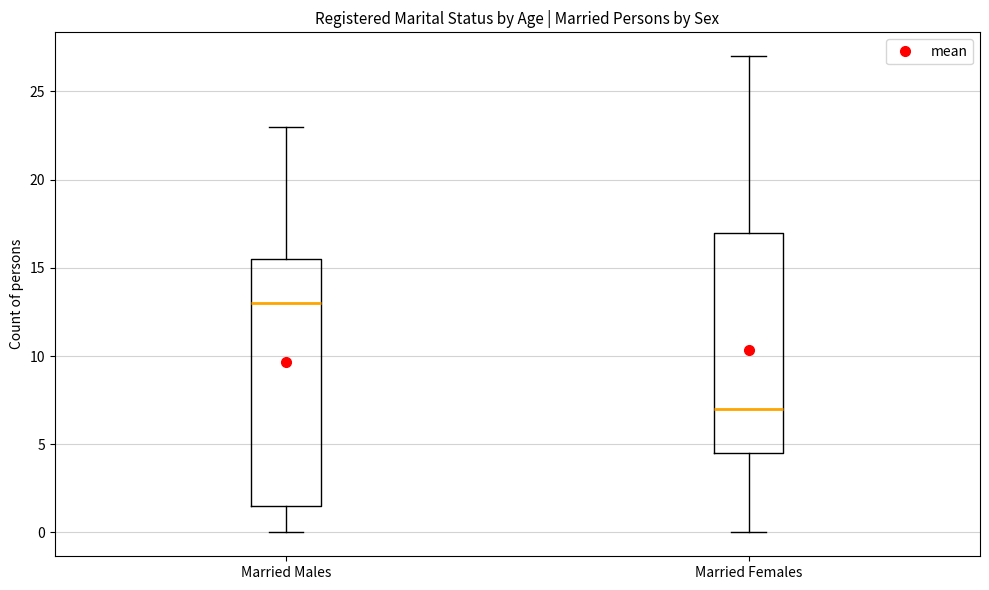

Reading left to right, read every box against the y-axis: the position of its median line, the range the box covers, and the ends of its whiskers. The values are not printed on the chart, so give them approximately, as read against the axis.

Married Males: median 13.0, box 1.5 to 15.5, whiskers 0.0 to 23.0
Married Females: median 7.0, box 4.5 to 17.0, whiskers 0.0 to 27.0